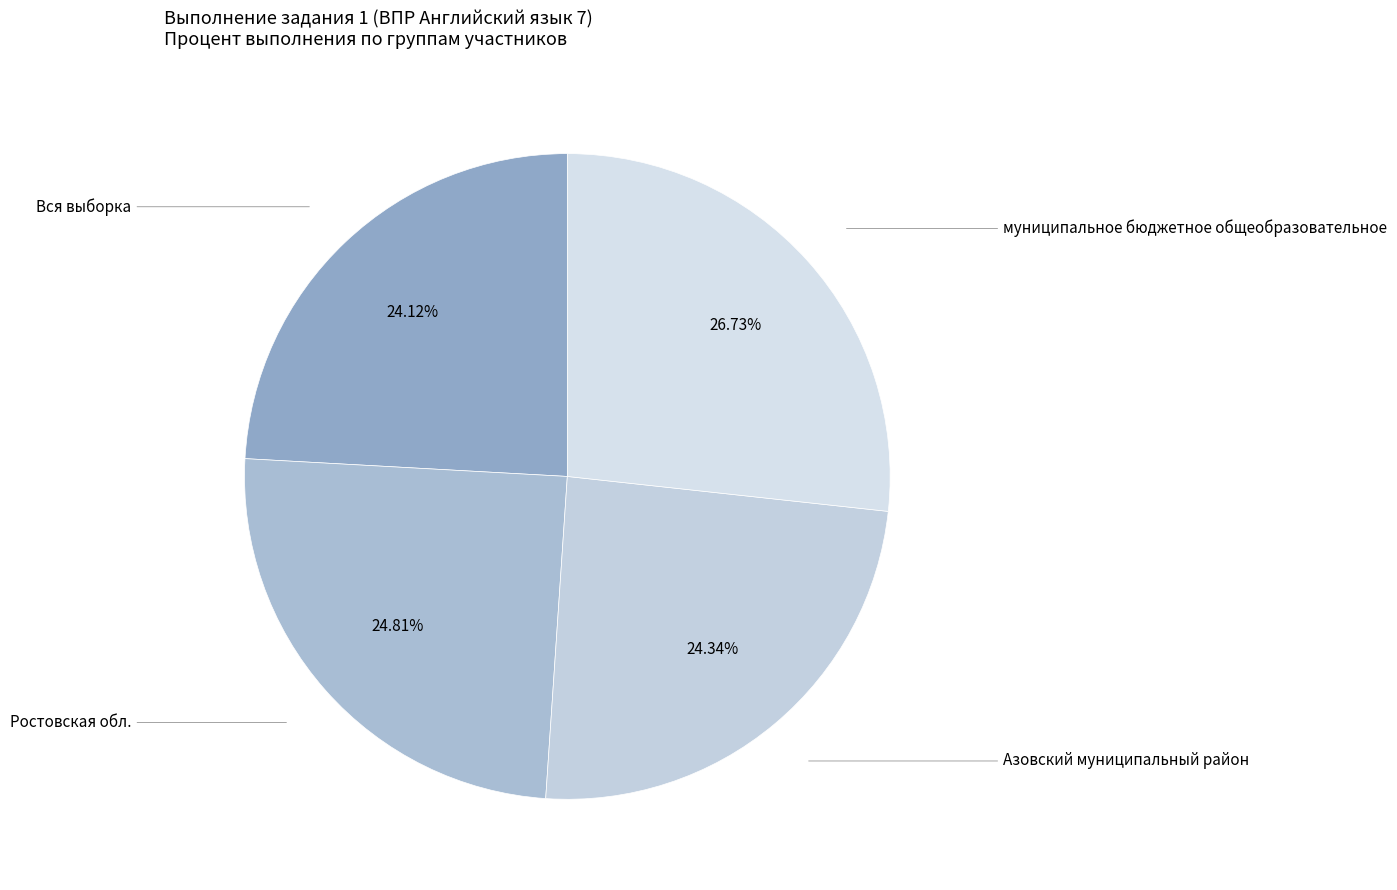

Count the number of slices in the pie.

4